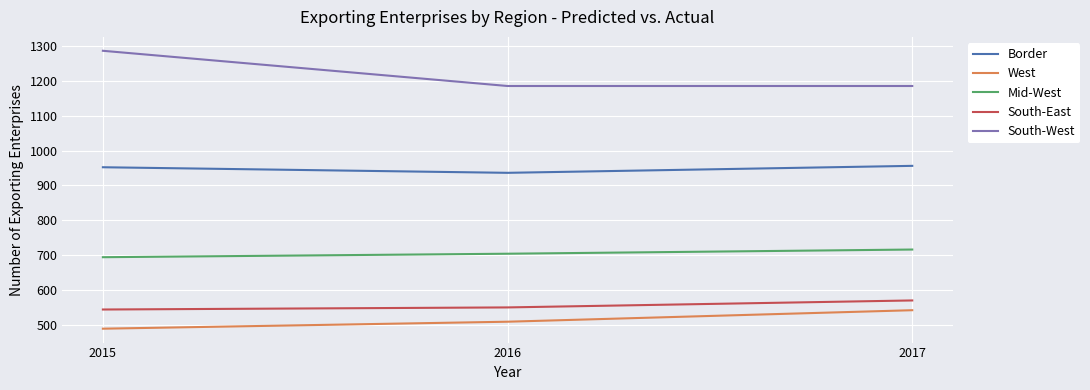

What are all the series names shown in the legend?

Border, West, Mid-West, South-East, South-West